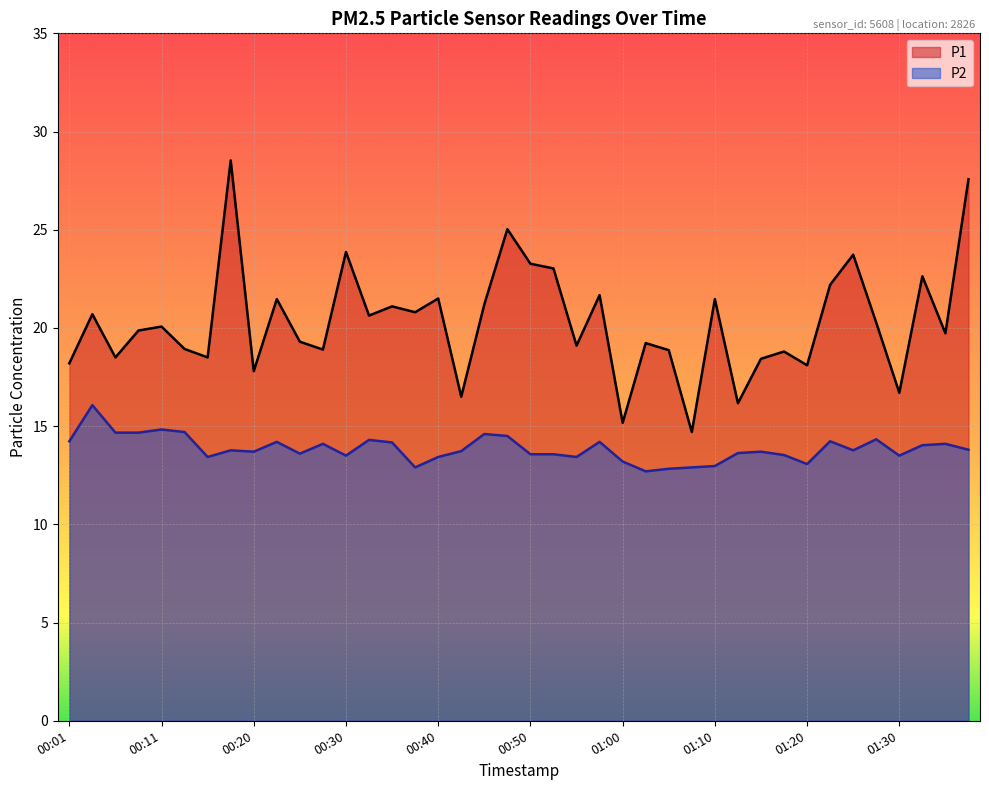

How many values in the P2 series exceed 13?

35